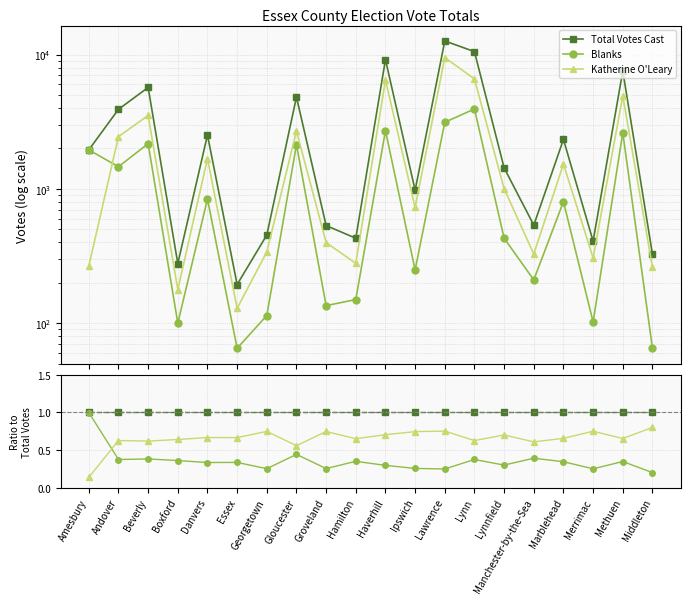

What is the label of the 4th point from the left?

Boxford